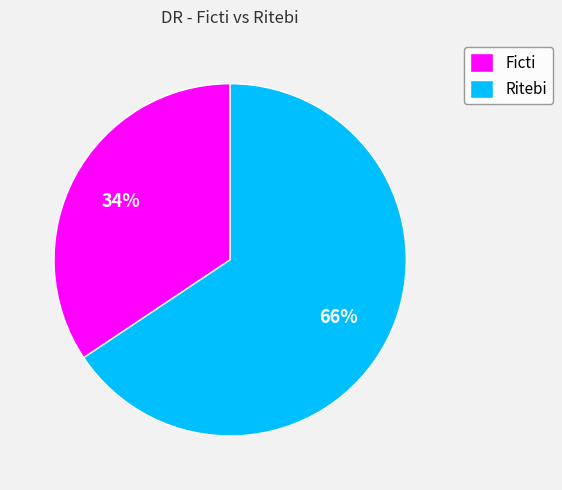

What is the largest slice in the pie chart?

Ritebi